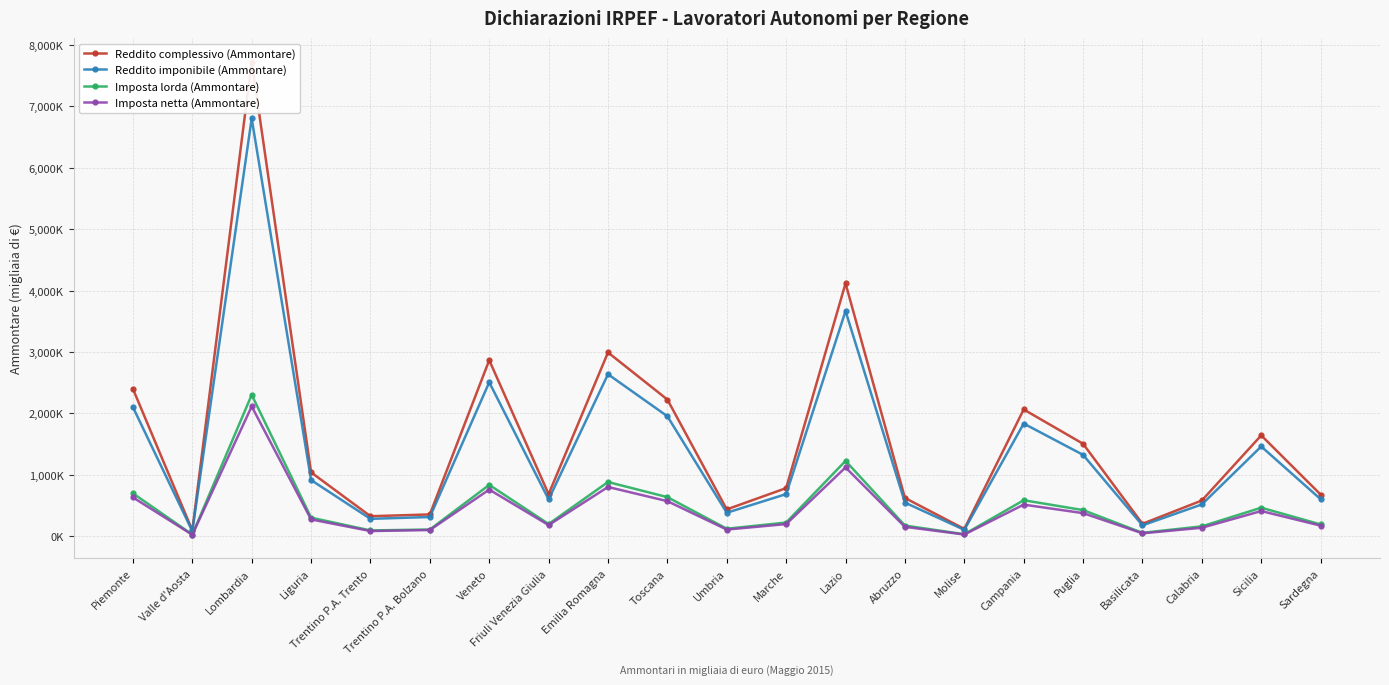

How many lines are shown in the chart?

4